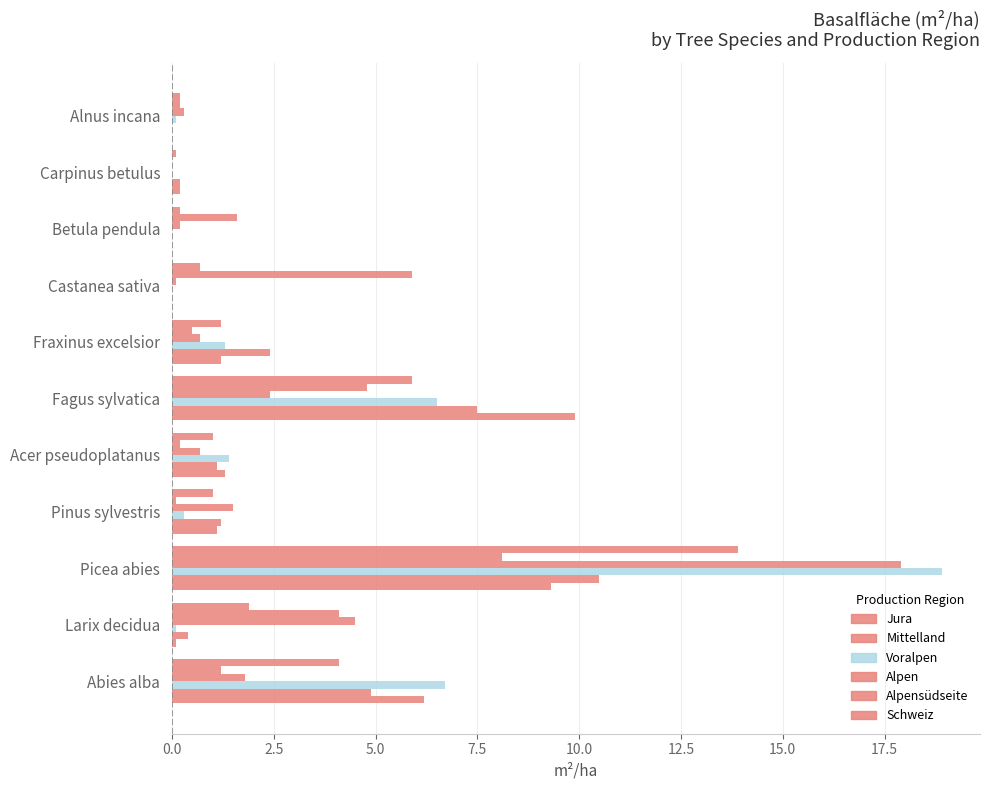

Count the number of categories in the chart.

11